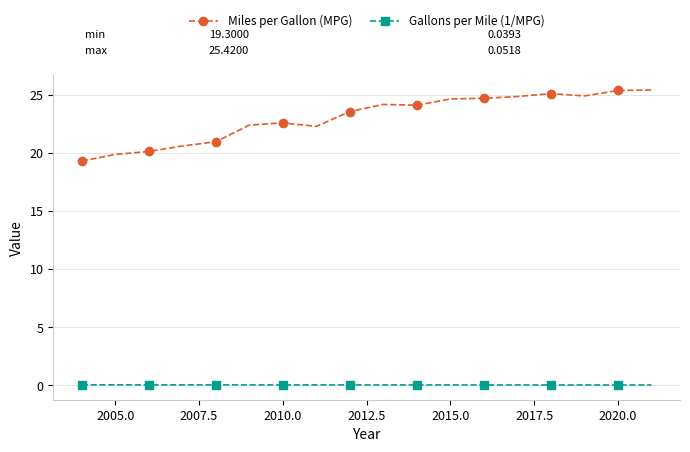

What is the greatest value displayed?

25.4